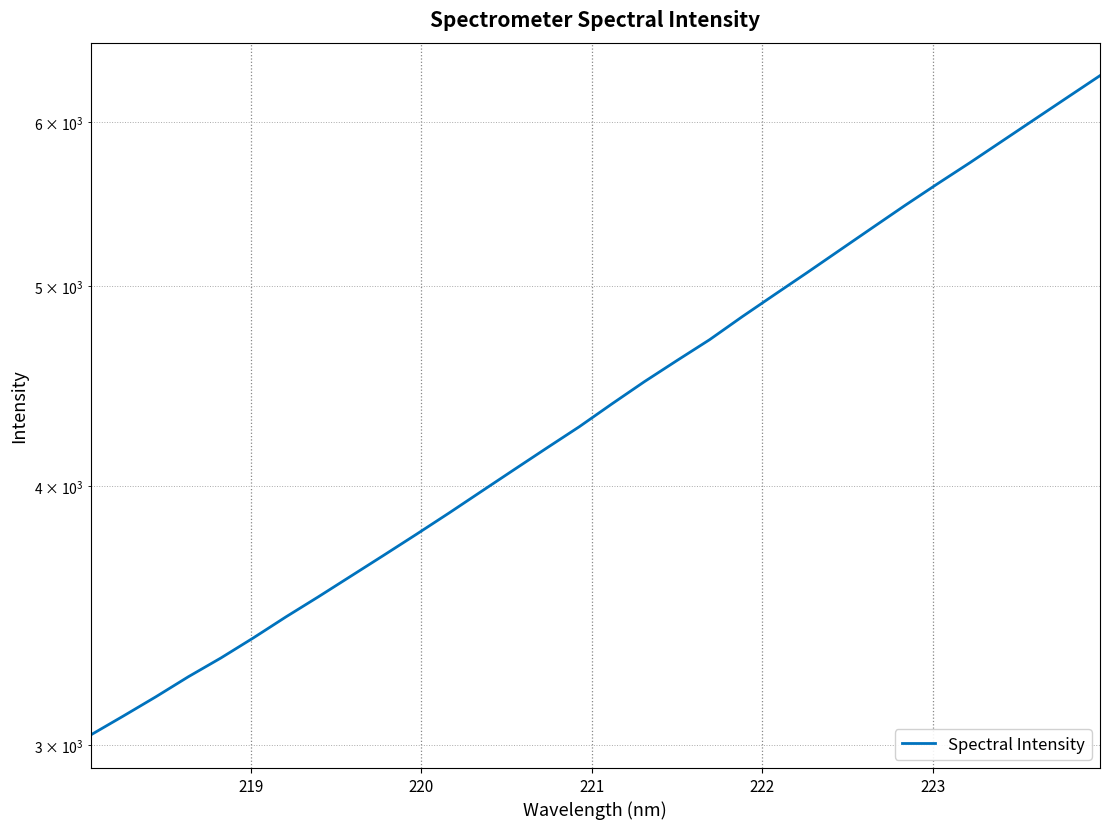

What is the sum of all values?

142488.9